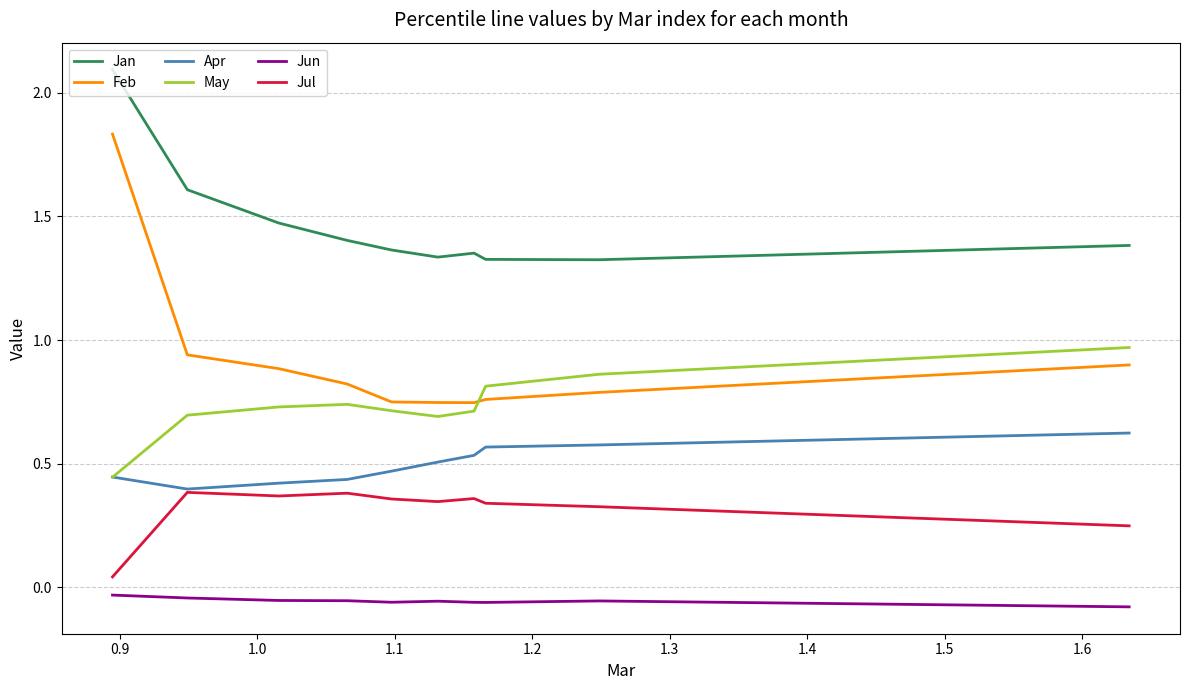

Which series has the largest total across all categories?

Jan